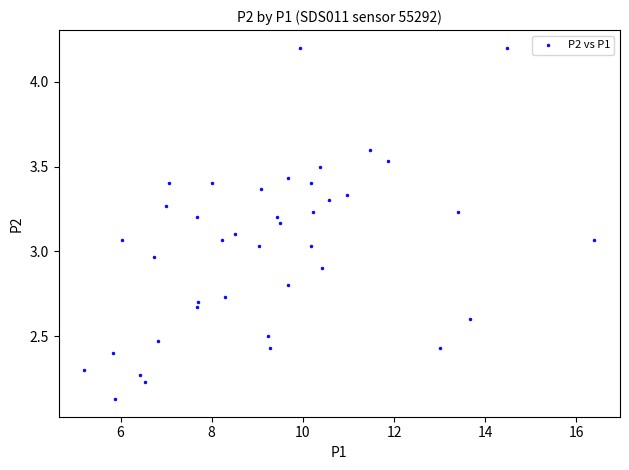

What is the range of X values (max minus min)?

11.2